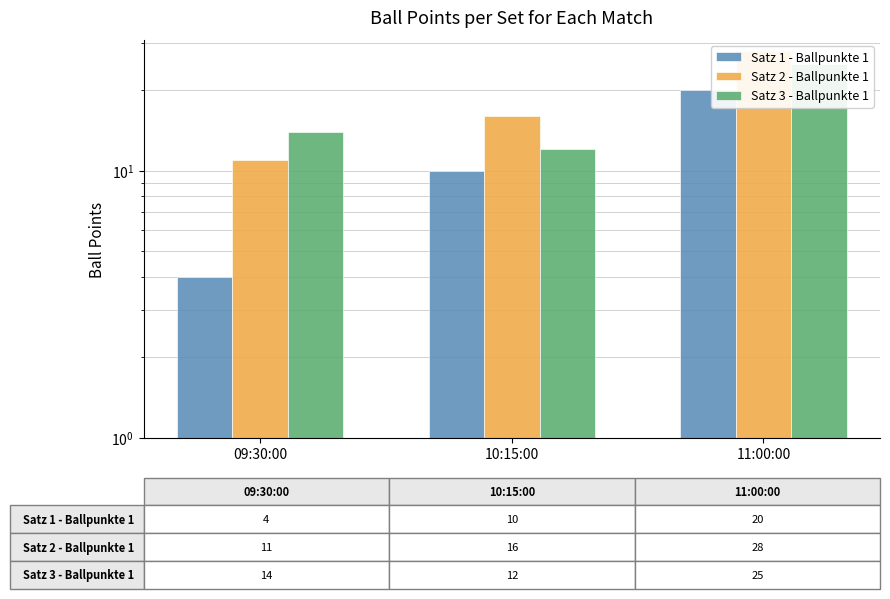

Which has a higher value, 11:00:00 or 10:15:00?

11:00:00